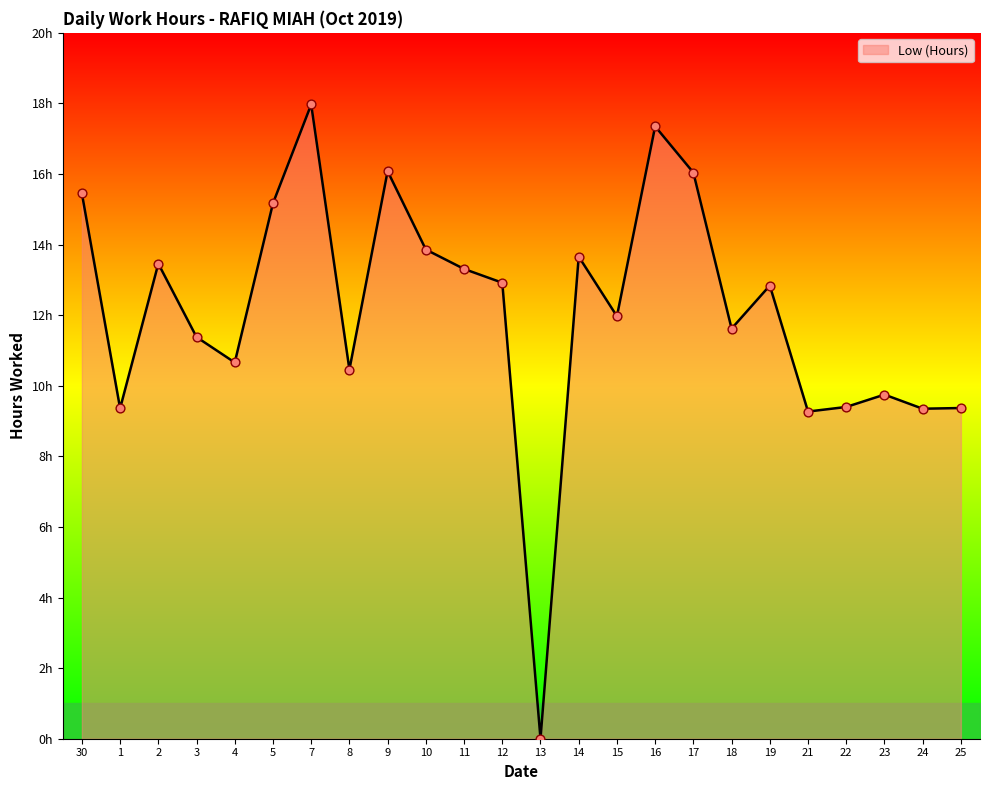

What is the ratio of the value at 15 to the value at 10?

0.9